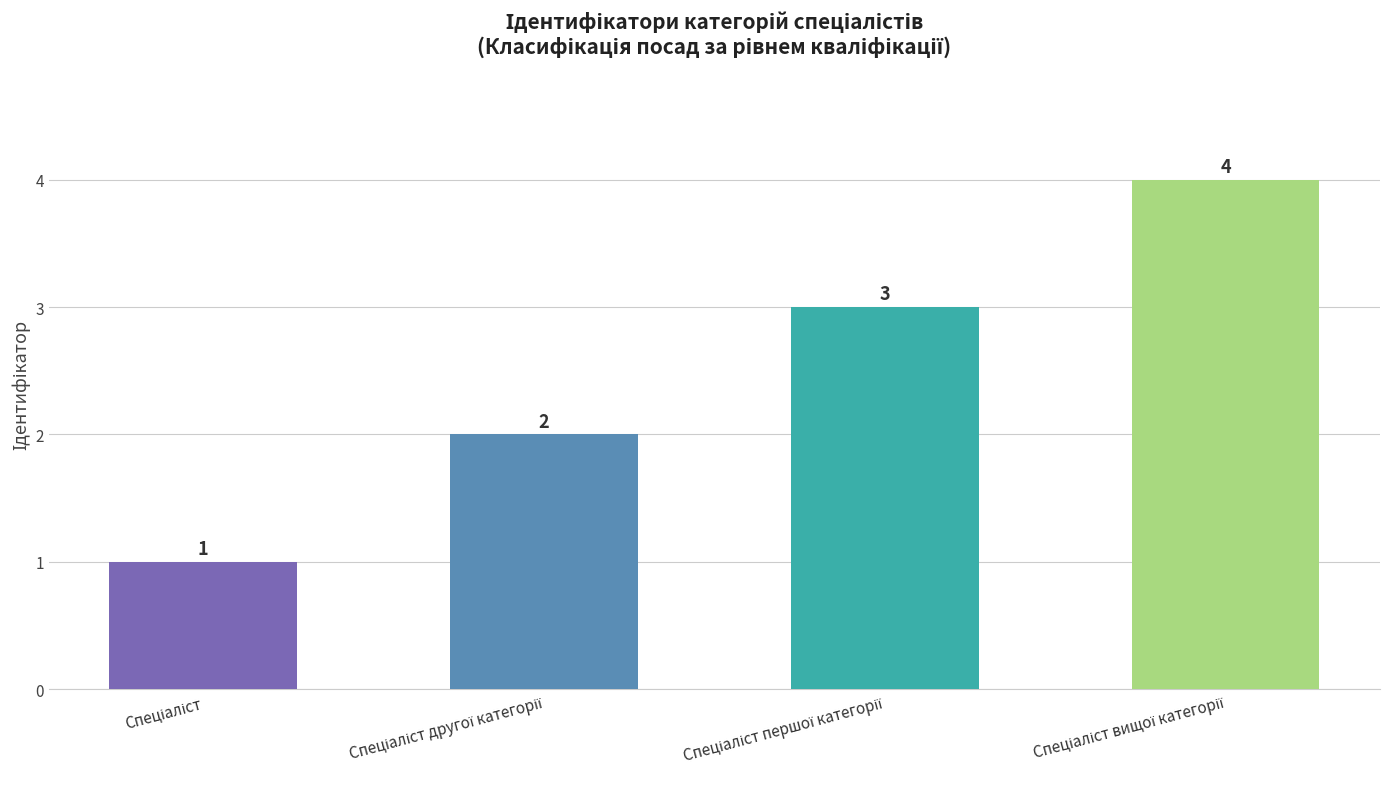

What is the value of the 3rd bar from the left?

3